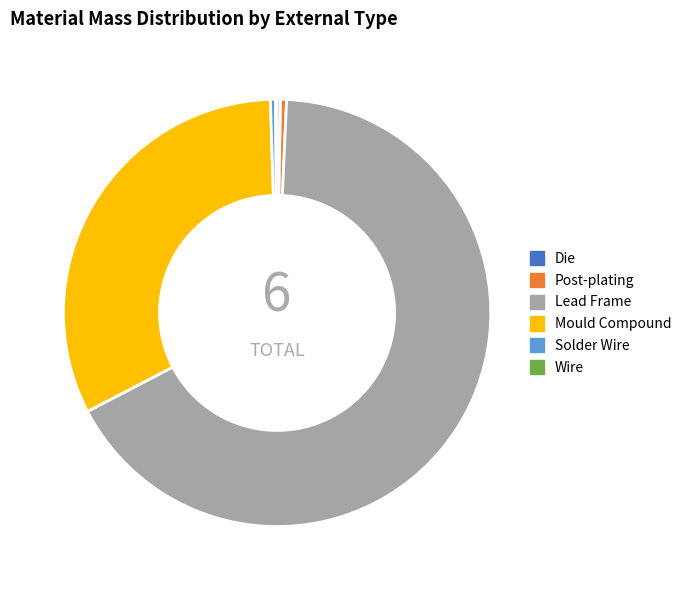

Which category has the biggest portion of the pie?

Lead Frame